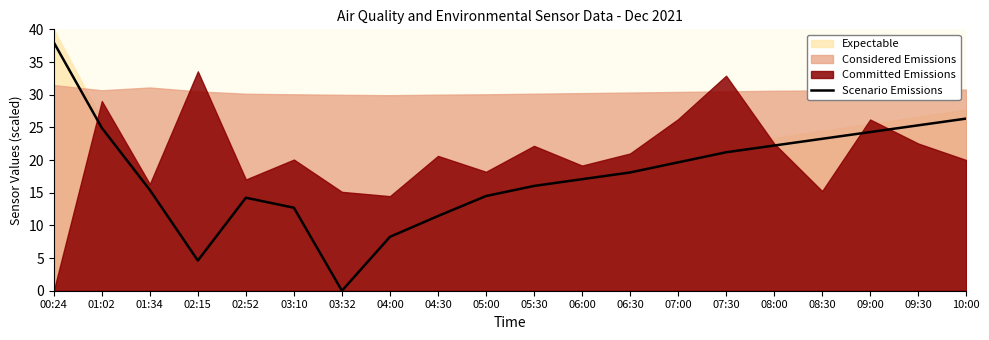

Approximately how many times larger is the value at 01:02 compared to 06:30?

1.4